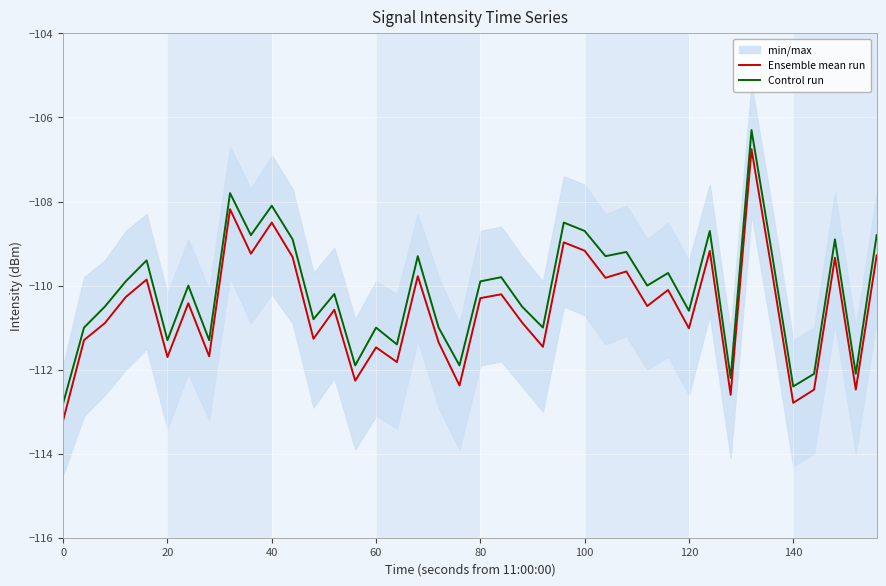

The value of Control run at 120 is -110.6. True or false?

True